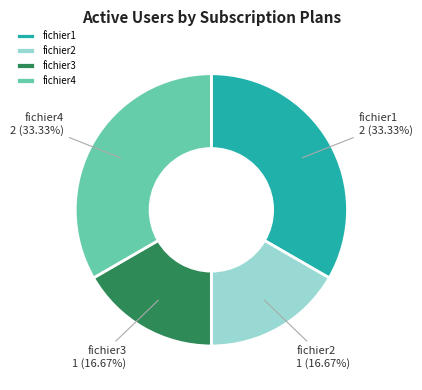

True or false: fichier1 accounts for 33% of the total.

True